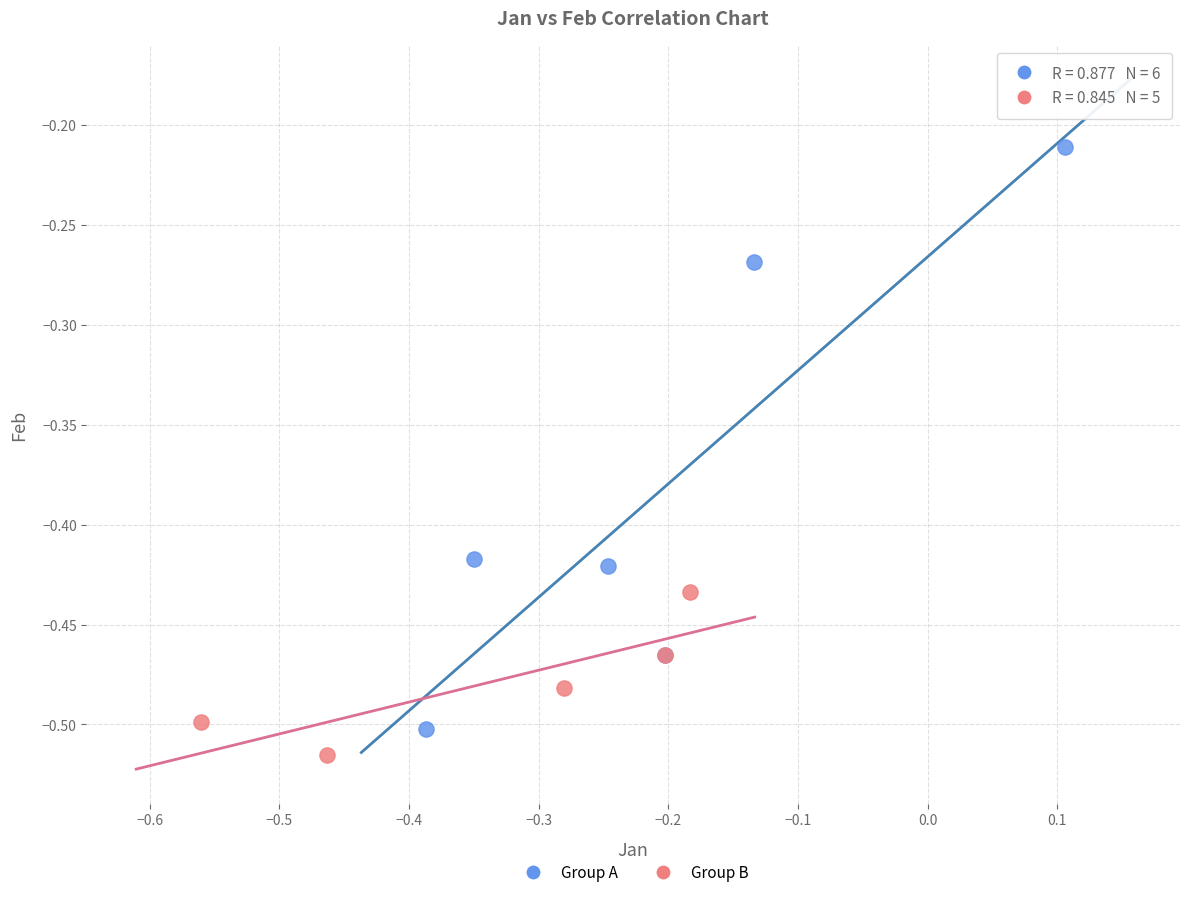

Which series reaches the minimum Y coordinate?

Group B